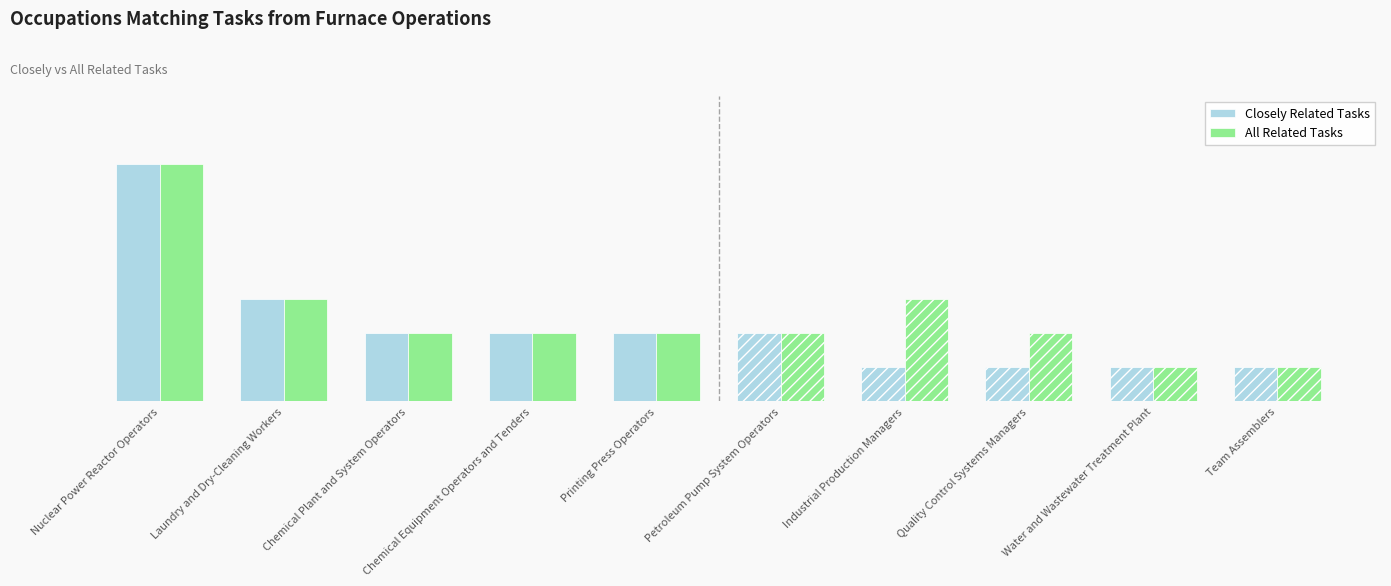

What is the total value across all series at Printing Press Operators?

4